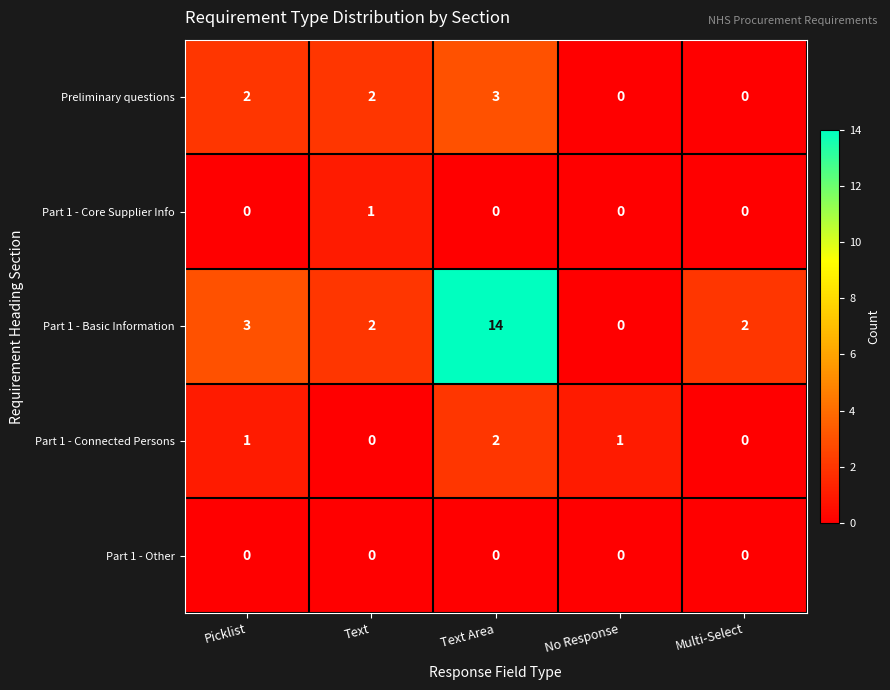

Reading right to left, list all the values displayed in this chart.

Preliminary questions: Multi-Select=0	No Response=0	Text Area=3	Text=2	Picklist=2
Part 1 - Core Supplier Info: Multi-Select=0	No Response=0	Text Area=0	Text=1	Picklist=0
Part 1 - Basic Information: Multi-Select=2	No Response=0	Text Area=14	Text=2	Picklist=3
Part 1 - Connected Persons: Multi-Select=0	No Response=1	Text Area=2	Text=0	Picklist=1
Part 1 - Other: Multi-Select=0	No Response=0	Text Area=0	Text=0	Picklist=0